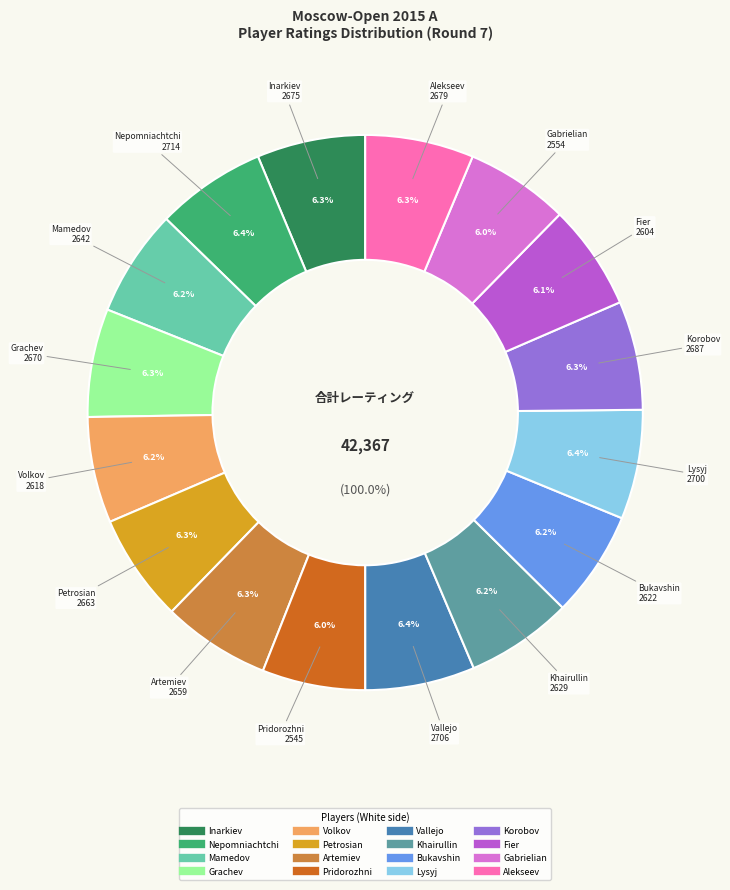

Rank the categories by value from lowest to highest.

Pridorozhni, Gabrielian, Fier, Volkov, Bukavshin, Khairullin, Mamedov, Artemiev, Petrosian, Grachev, Inarkiev, Alekseev, Korobov, Lysyj, Vallejo, Nepomniachtchi